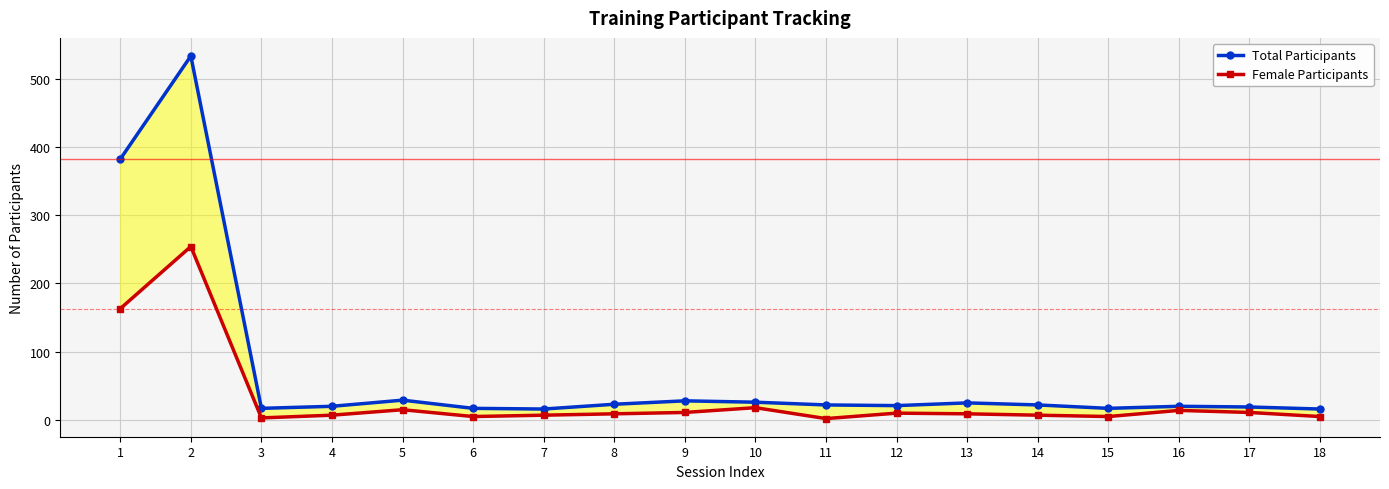

Which category has the lowest value in the Total Participants series?

7